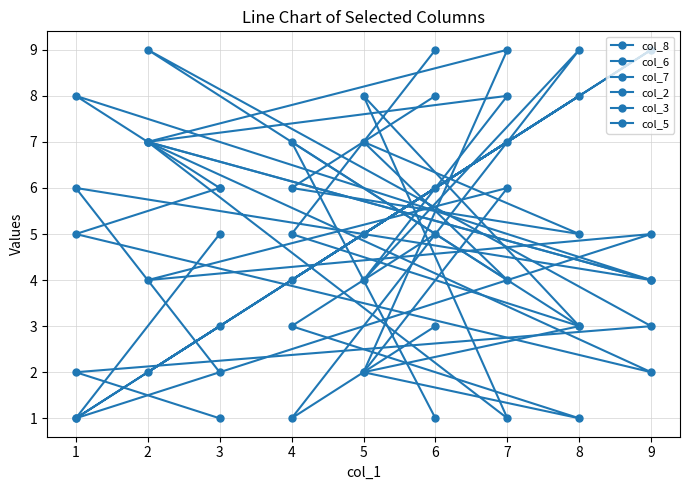

Which category has the lowest value in the col_2 series?

1